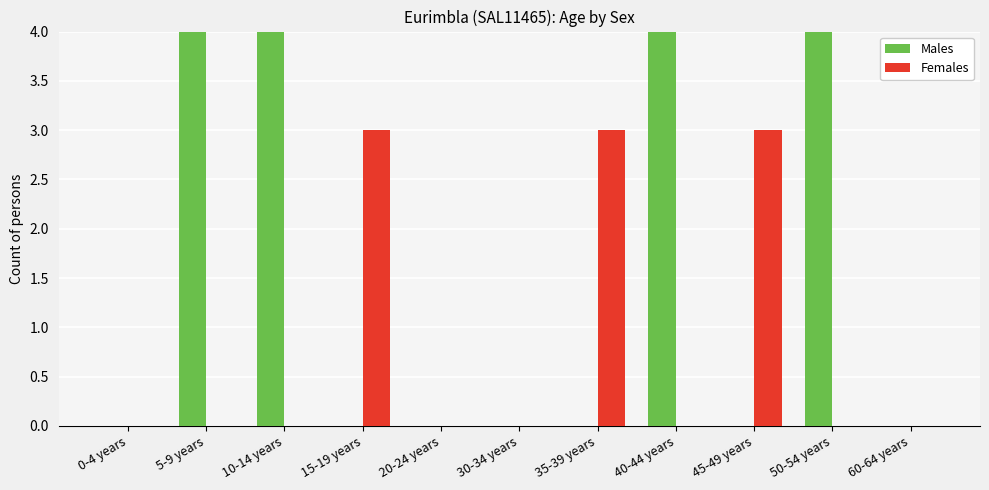

At which label does Females reach its peak?

15-19 years